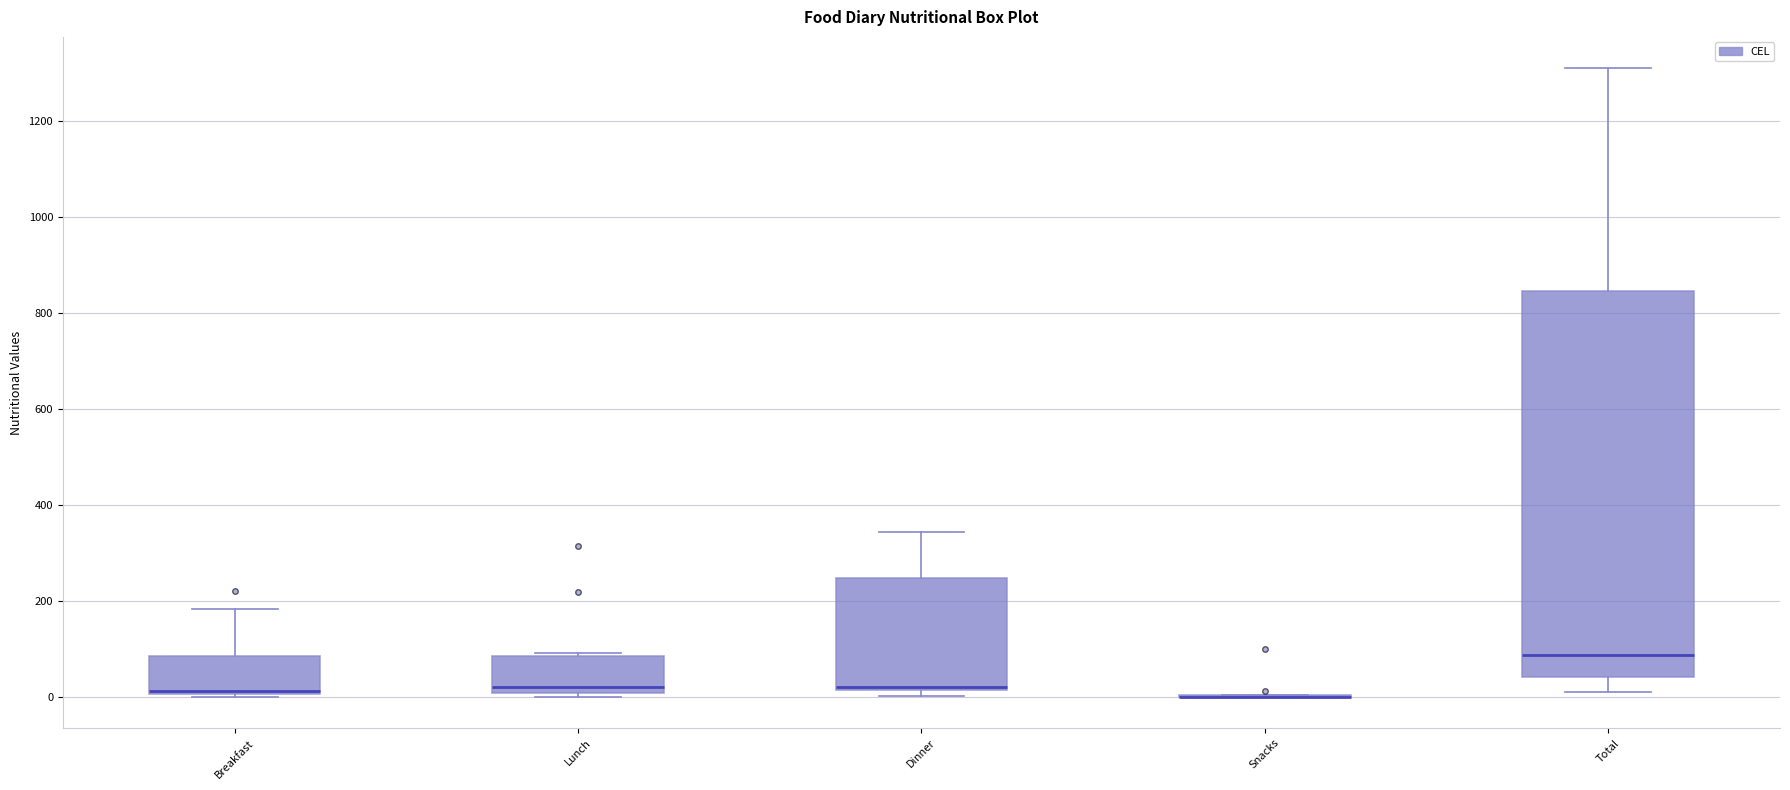

Reading left to right, read every box against the y-axis: the position of its median line, the range the box covers, and the ends of its whiskers. The values are not printed on the chart, so give them approximately, as read against the axis.

Breakfast: median 20, box 0 to 80, whiskers 0 to 180
Lunch: median 20, box 0 to 80, whiskers 0 (just below the box's lower edge) to 100
Dinner: median 20 (just above the box's lower edge), box 20 to 240, whiskers 0 to 340
Snacks: box collapsed to a line at 0, whiskers 0 to 0
Total: median 80, box 40 to 840, whiskers 0 to 1300